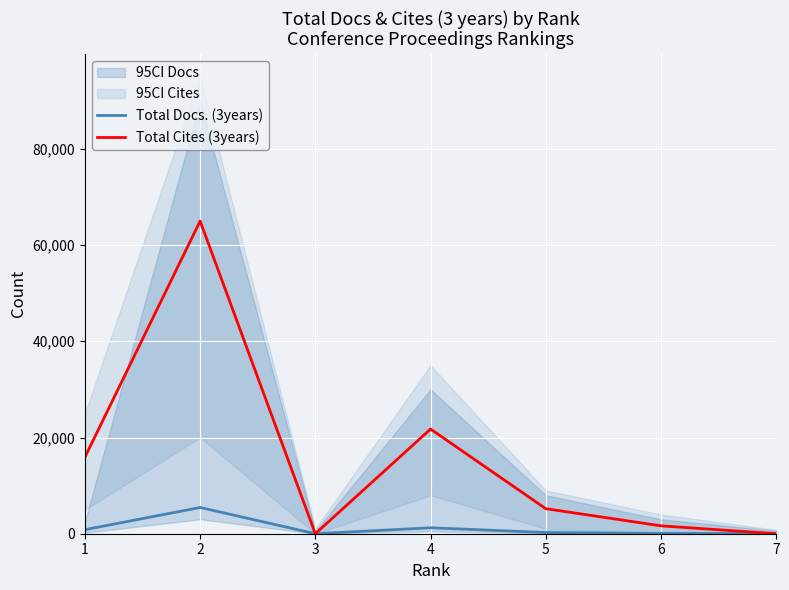

In Total Docs. (3years), how many points are lower than both neighbors (excluding endpoints)?

1